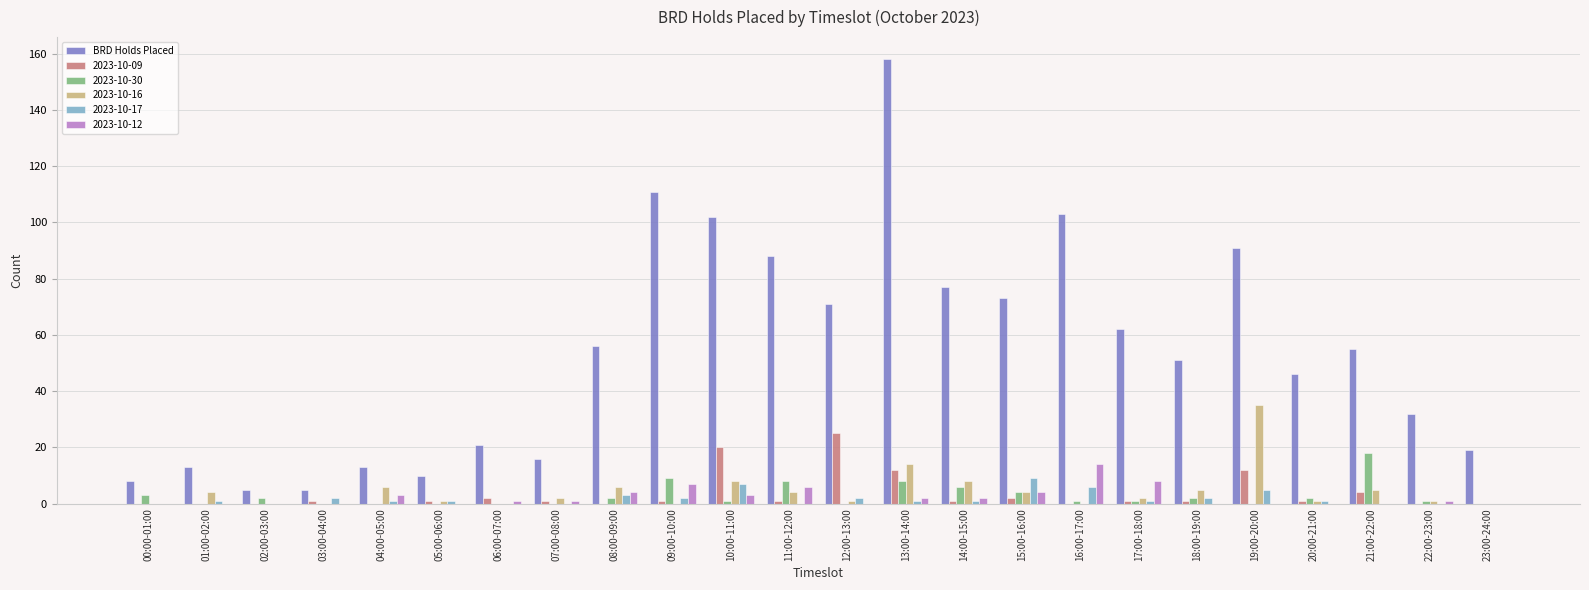

What is the maximum value for 2023-10-30?

18